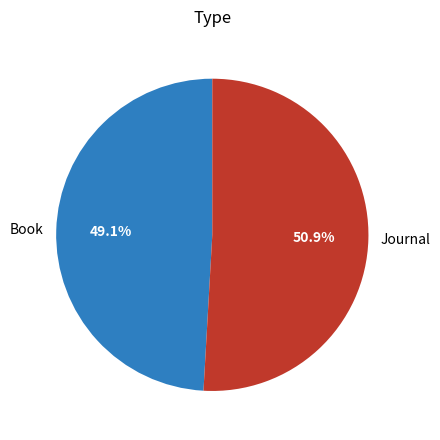

How many slices are in this pie chart?

2